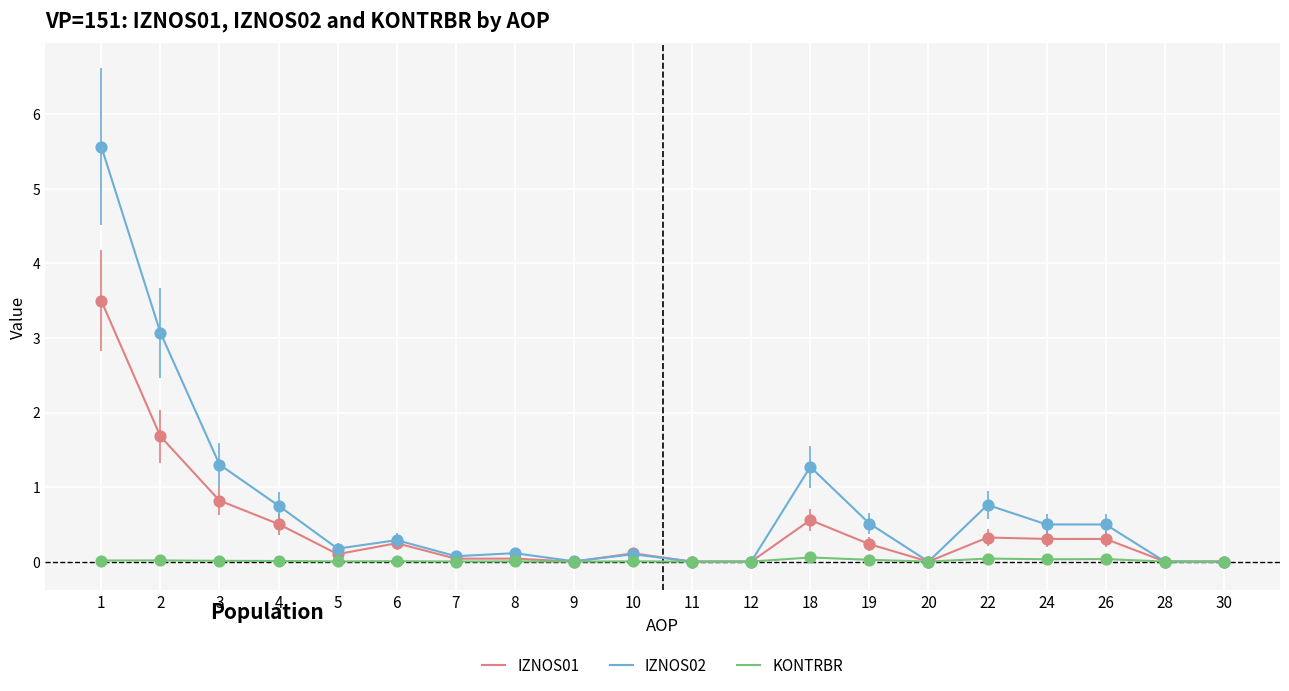

Which series has the largest total across all categories?

IZNOS02